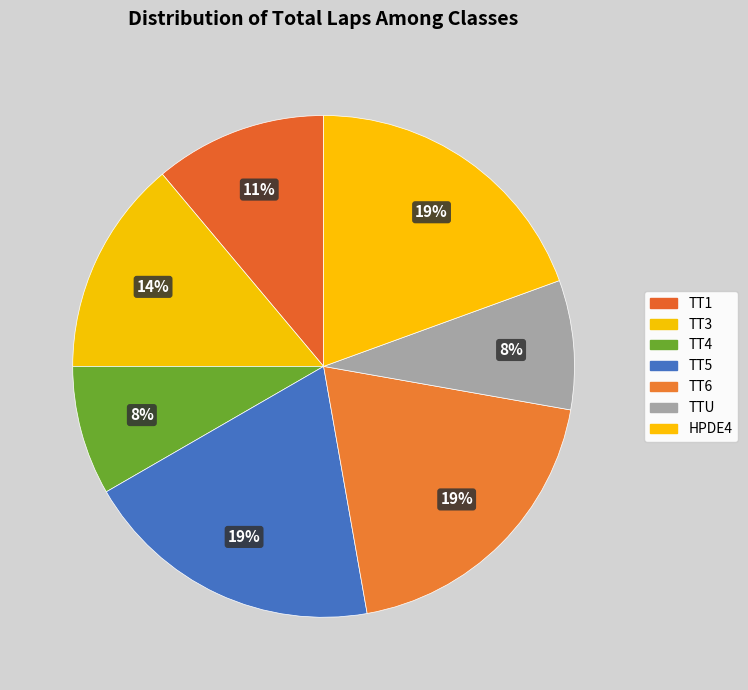

Is there any slice that represents more than half of the pie?

No